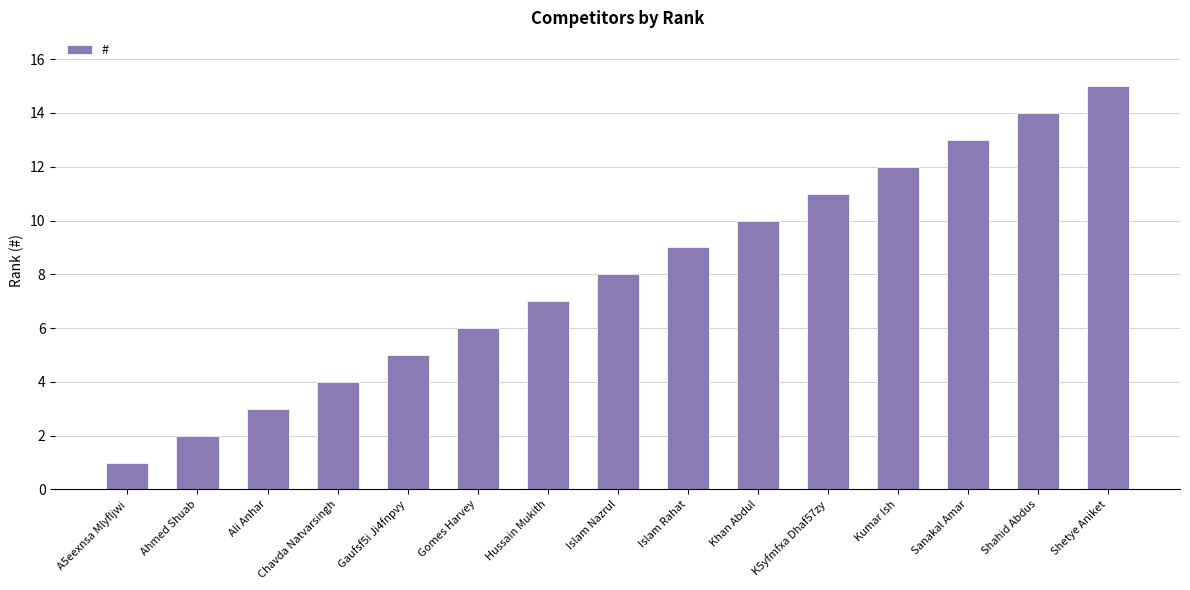

List the labels in order of value, smallest first.

A5eexnsa Mlyfljwi, Ahmed Shuab, Ali Anhar, Chavda Natvarsingh, Gaufsf5i Ji4fnpvy, Gomes Harvey, Hussain Mukith, Islam Nazrul, Islam Rahat, Khan Abdul, K5yfmfxa Dhaf57zy, Kumar Ish, Sanakal Amar, Shahid Abdus, Shetye Aniket